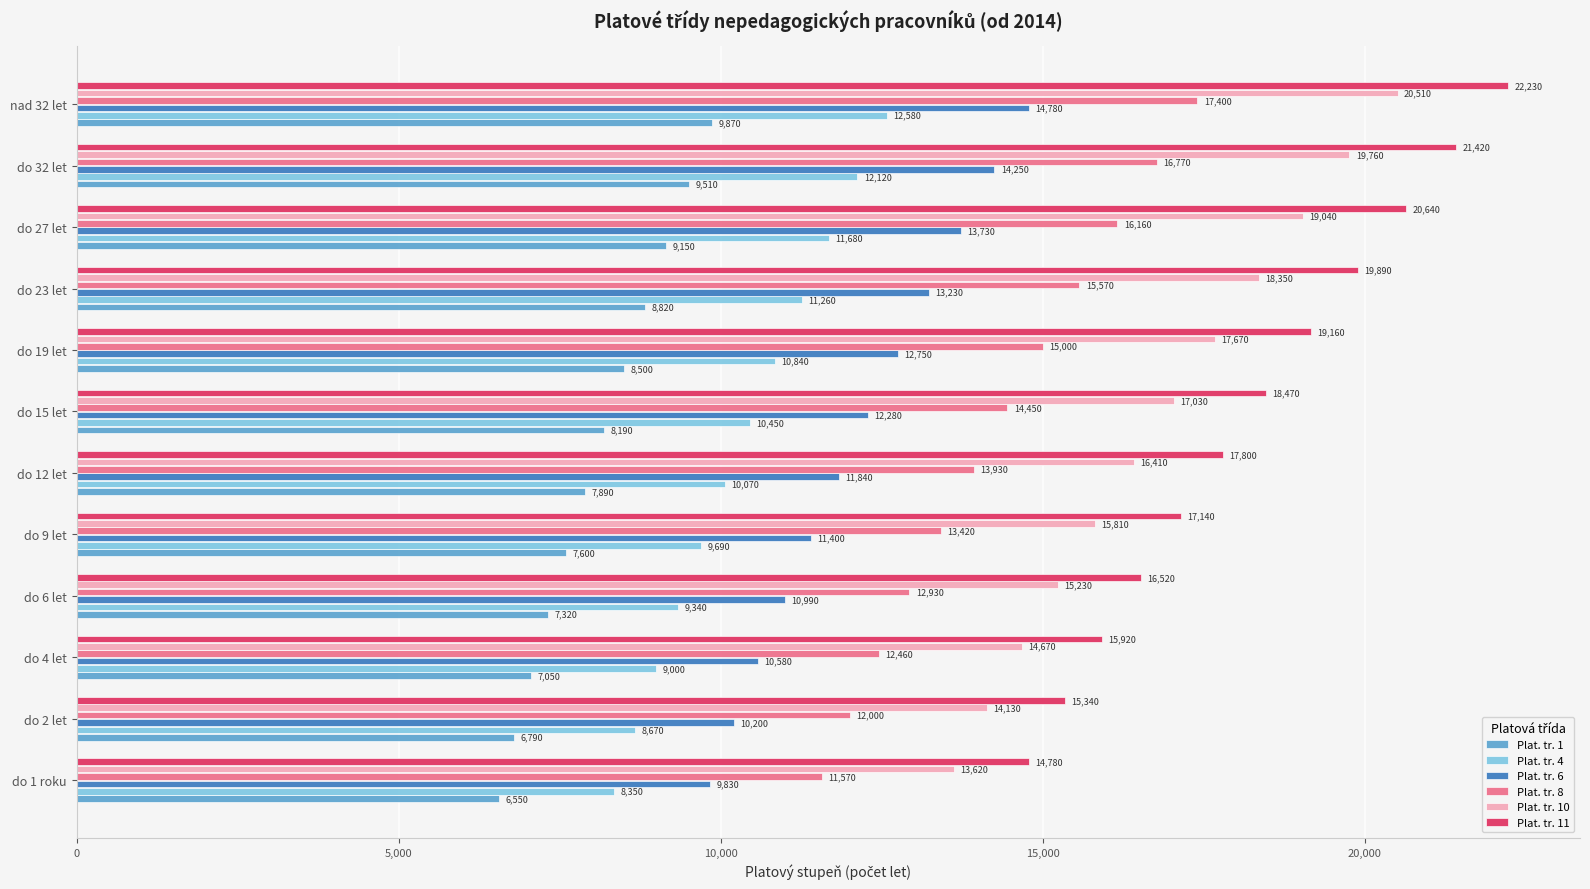

Which series has the largest range (max minus min)?

Plat. tr. 11